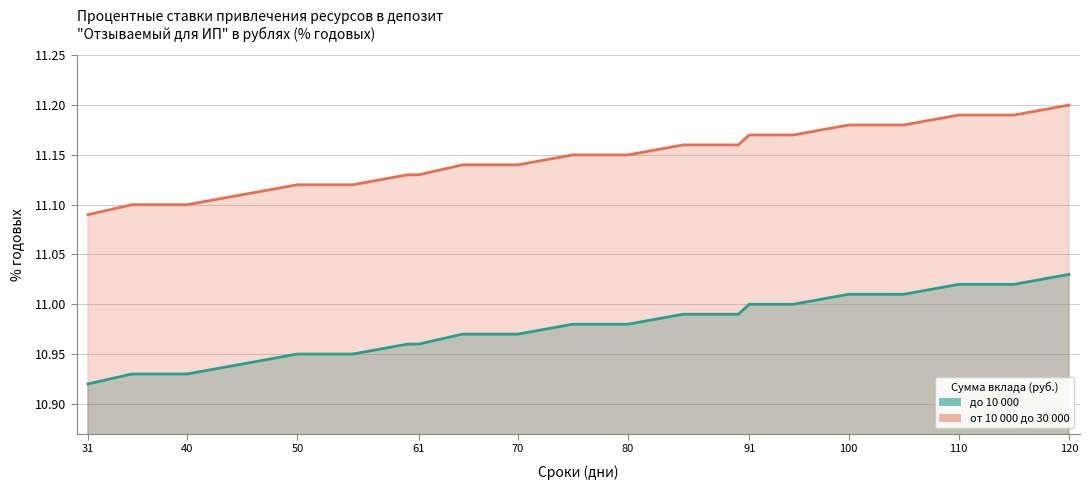

What is the smallest value displayed?

10.9